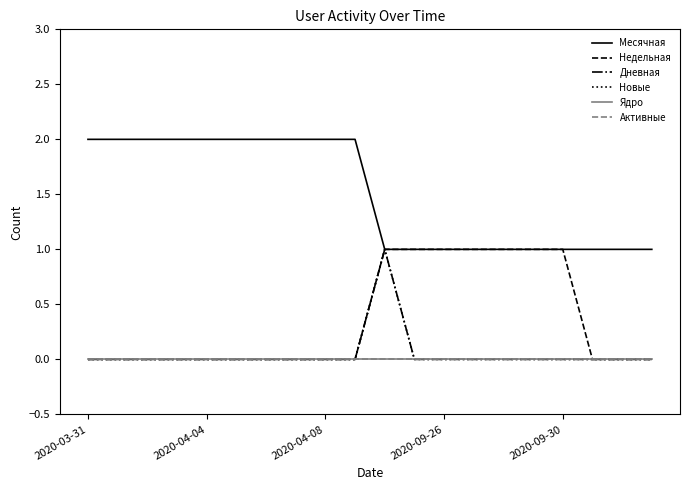

Does the chart display data point markers on the line(s)?

No